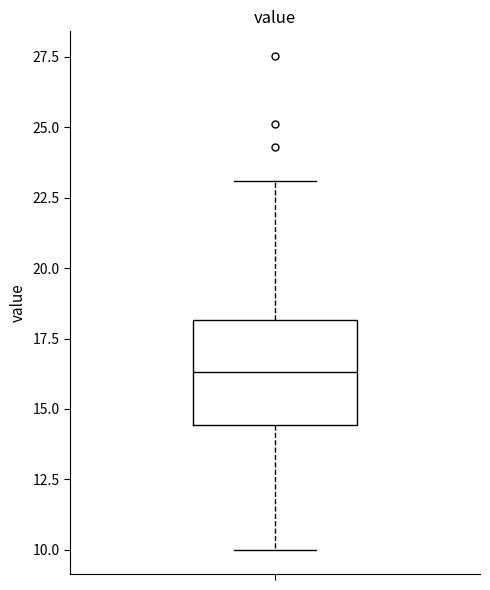

Read this box plot against the y-axis: the position of the median line, the range covered by the box, and the ends of both whiskers. The values are not printed on the chart, so give them approximately, as read against the axis.

median 16.5, box 14.5 to 18.0, whiskers 10.0 to 23.0